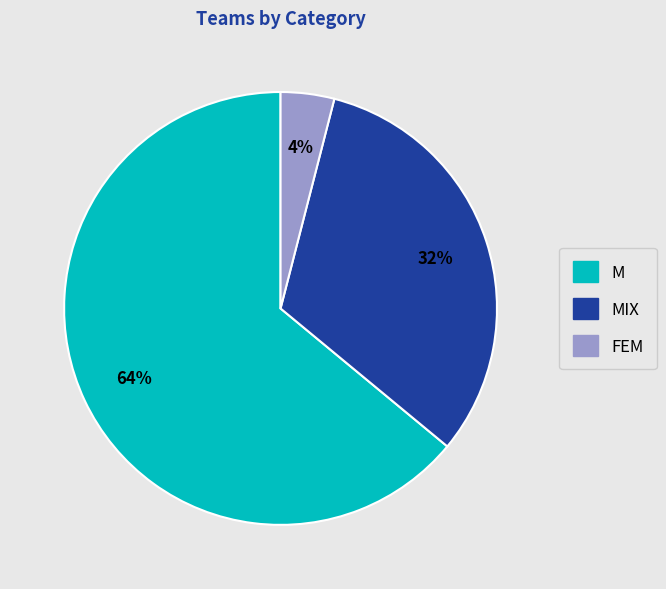

Is the sum of FEM and M greater than half?

Yes